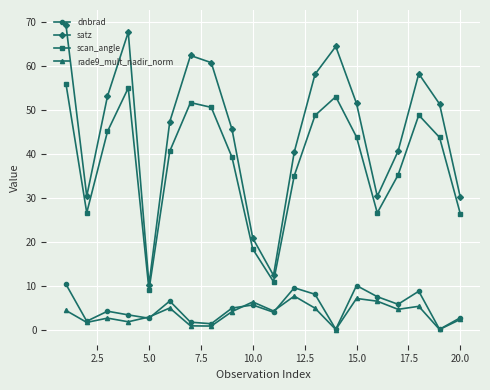

True or false: dnbrad has more than 1 interior local peaks.

True